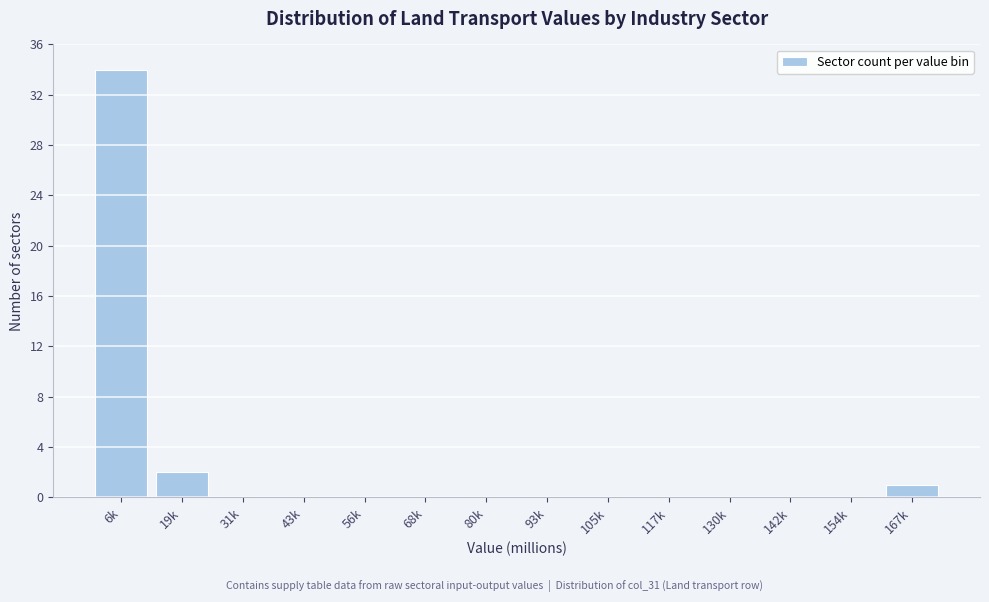

Reading right to left, what are all the values shown in this chart?

167k=1	154k=0	142k=0	130k=0	117k=0	105k=0	93k=0	80k=0	68k=0	56k=0	43k=0	31k=0	19k=2	6k=34